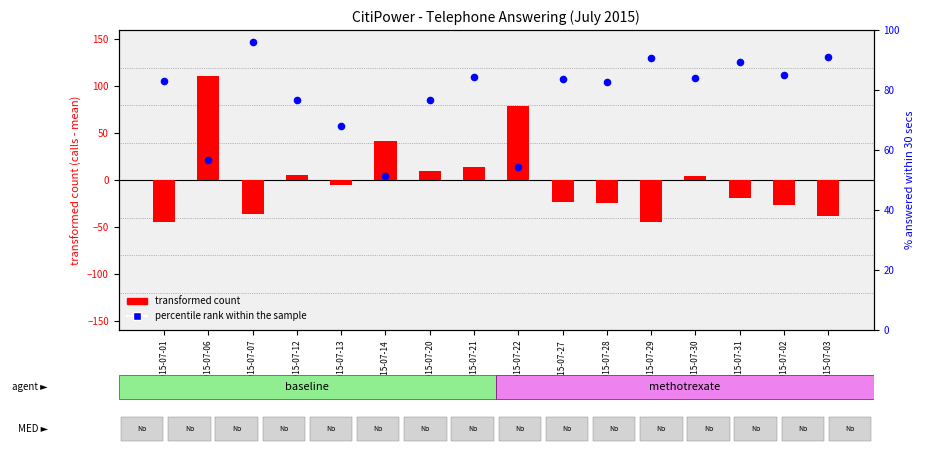

Which series contains the highest Y value?

transformed count